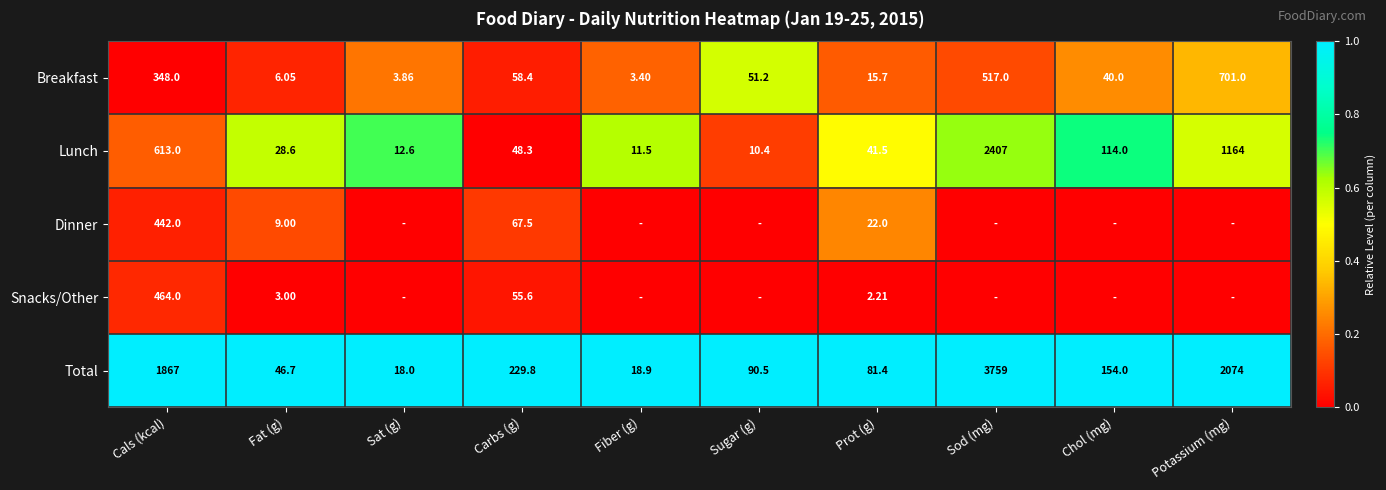

Is the value of Snacks/Other at Fat (g) greater than the value of Total at Chol (mg)?

No